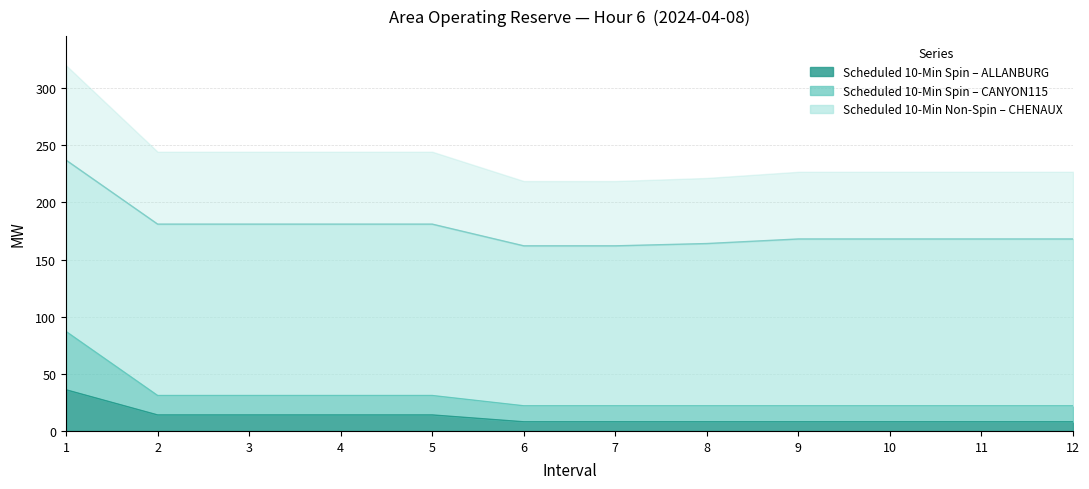

Is it true that Scheduled 10-Min Spin – ALLANBURG equals 8 at 12?

True